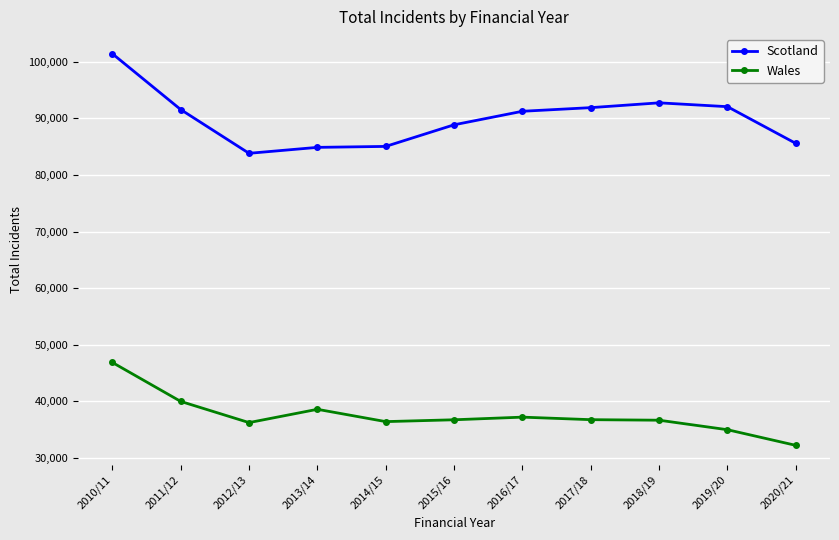

True or false: Wales and Scotland cross at least once.

False